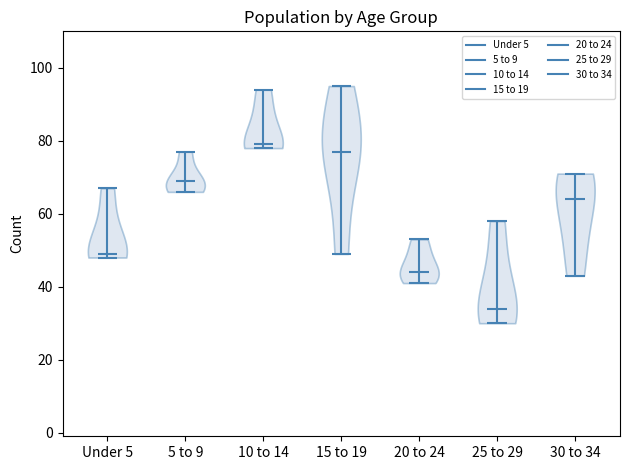

Reading left to right, read every violin against the y-axis: where its median line is, and the lowest and highest points it reaches. The values are not printed on the chart, so give them approximately, as read against the axis.

Under 5: median line 50, lowest point 48, highest point 68
5 to 9: median line 70, lowest point 66, highest point 78
10 to 14: median line 80, lowest point 78, highest point 94
15 to 19: median line 78, lowest point 50, highest point 96
20 to 24: median line 44, lowest point 42, highest point 54
25 to 29: median line 34, lowest point 30, highest point 58
30 to 34: median line 64, lowest point 44, highest point 72